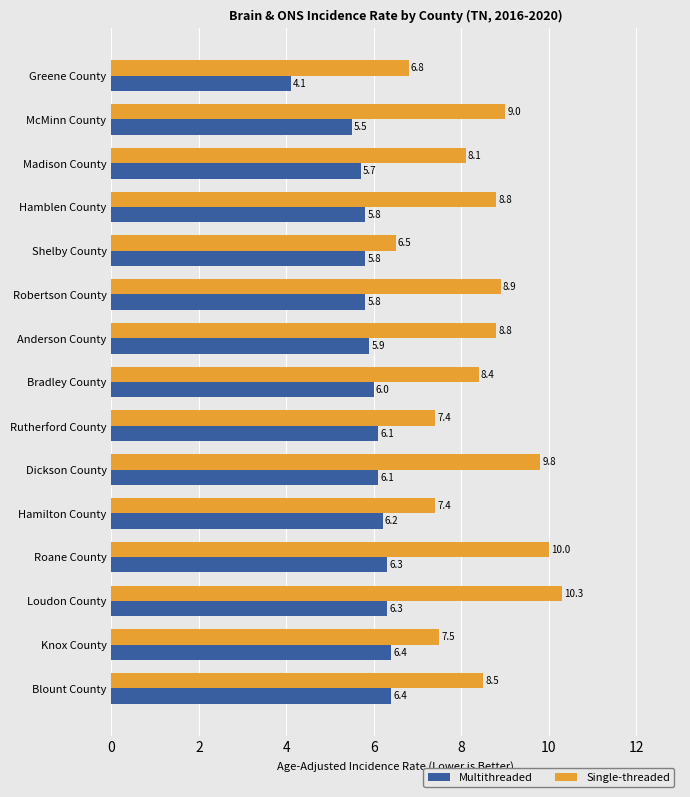

What is the spread (max minus min) of values at Madison County?

2.4